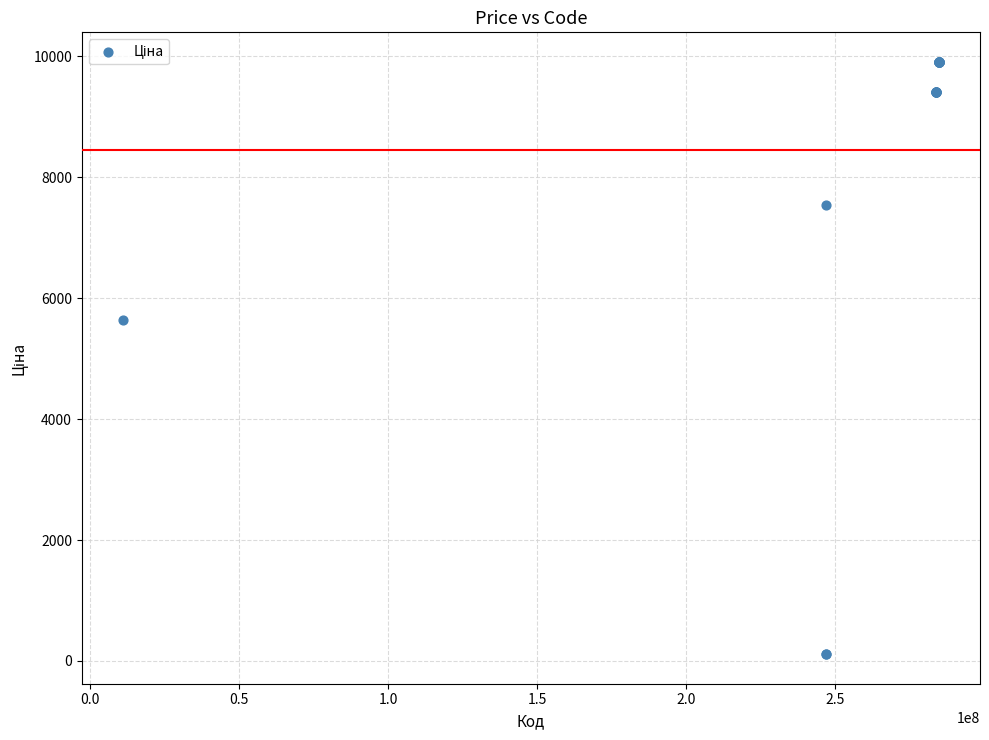

What Y value in the scatter plot is closest to 5010?

5636.0